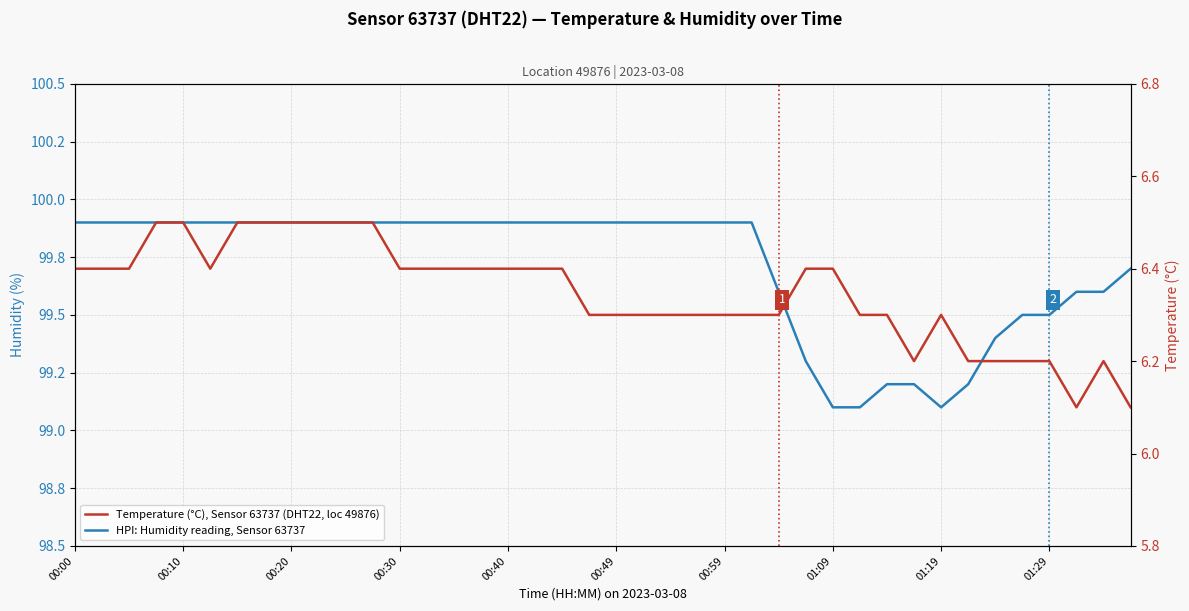

Where is Temperature (°C), Sensor 63737 (DHT22, loc 49876) nearest to the value 6?

37